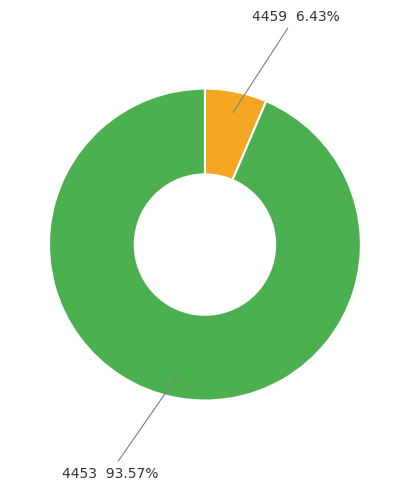

Combined, do 4453 and 4459 account for over 50%?

Yes